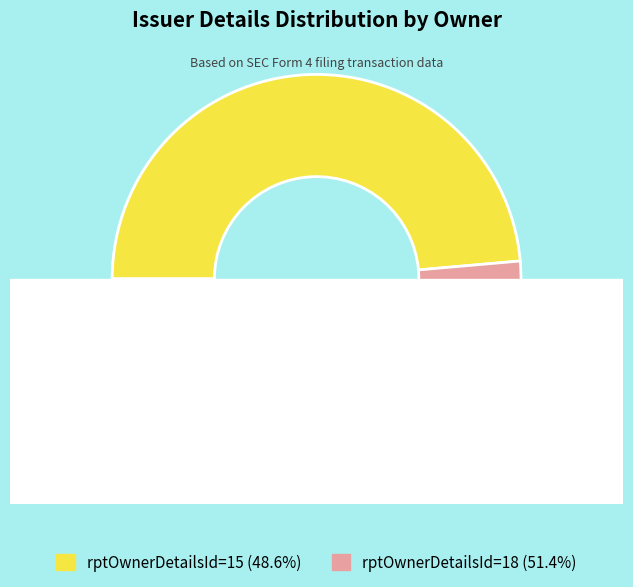

What portion of the pie excludes rptOwnerDetailsId=18?

48.6%